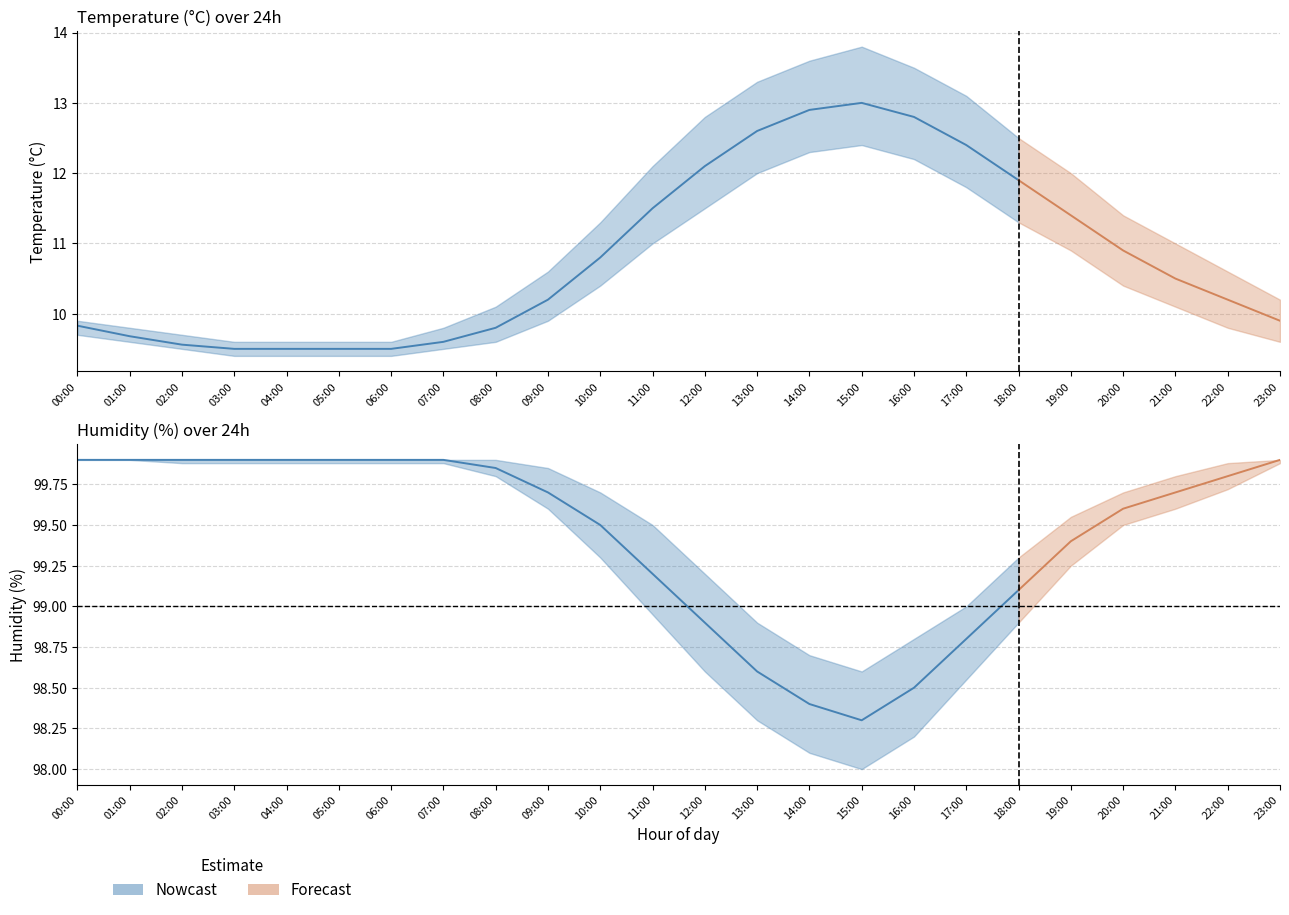

Is it true that humidity_lower equals 99.6 at 21:00?

True